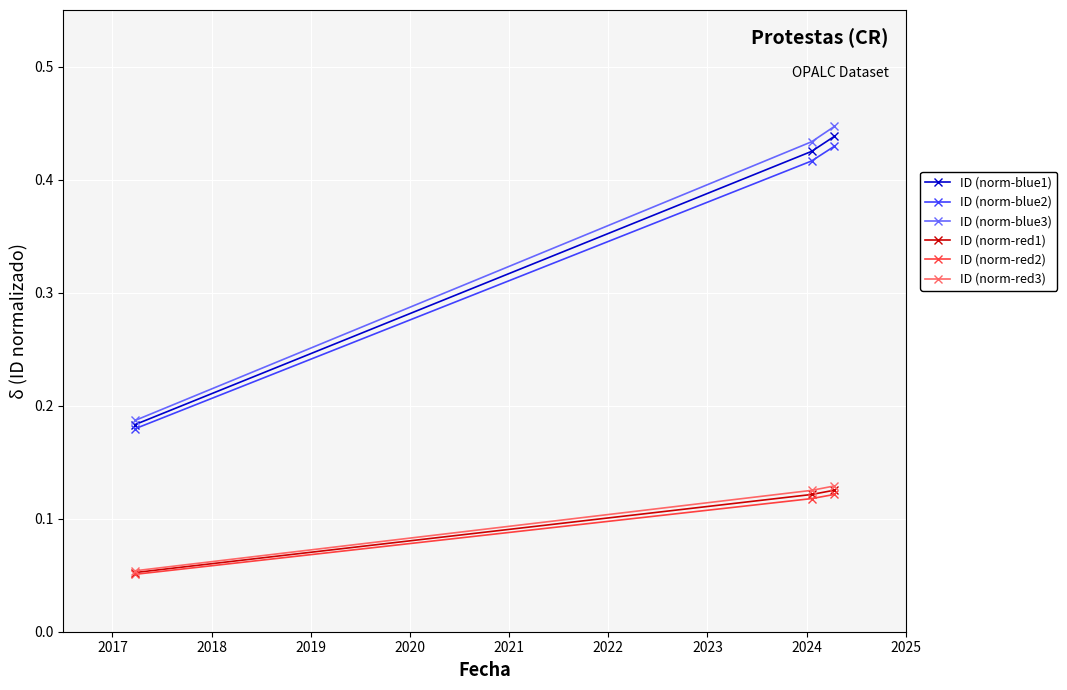

Count the ID (norm-blue3) values in the range 0 to 1.

3